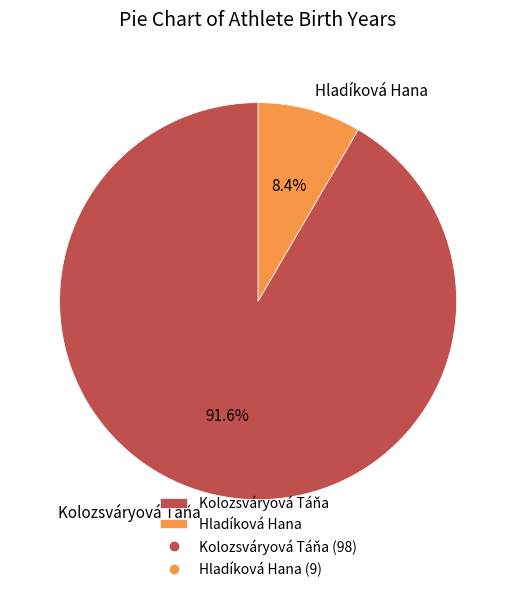

To the nearest percent, what percentage of the pie is Hladíková Hana?

8%